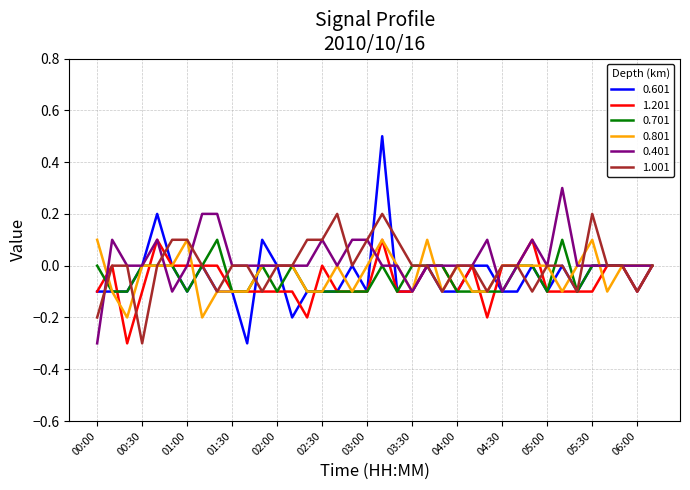

What is the minimum value shown in the chart?

-0.3